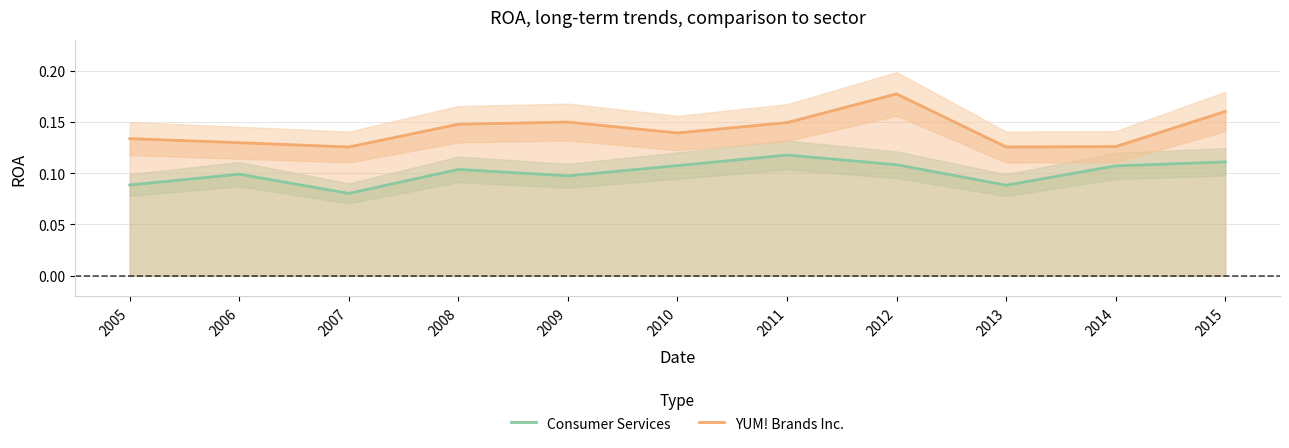

Reading left to right, what are all the values shown in this chart?

Consumer Services: 2005=0.1	2006=0.1	2007=0.1	2008=0.1	2009=0.1	2010=0.1	2011=0.1	2012=0.1	2013=0.1	2014=0.1	2015=0.1
YUM! Brands Inc.: 2005=0.1	2006=0.1	2007=0.1	2008=0.1	2009=0.1	2010=0.1	2011=0.1	2012=0.2	2013=0.1	2014=0.1	2015=0.2